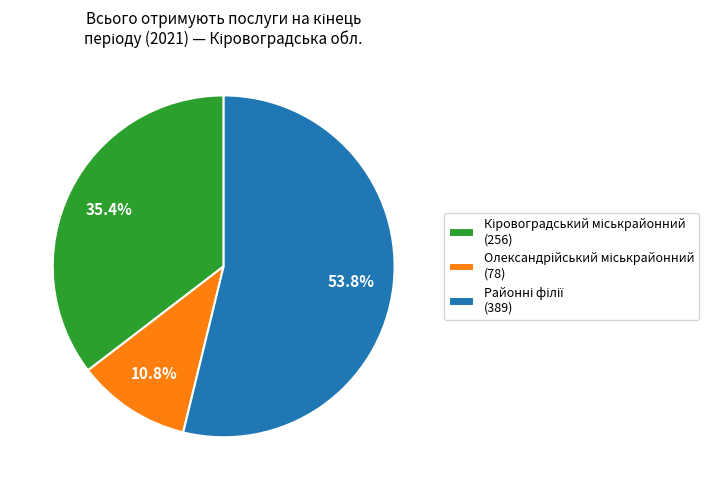

Is there any slice that represents more than half of the pie?

Yes